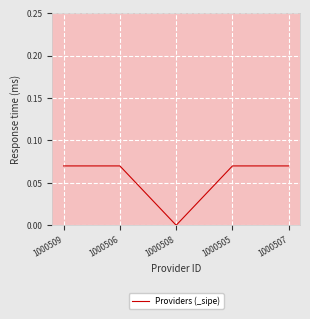

Which category has the lowest value across all series?

1000508